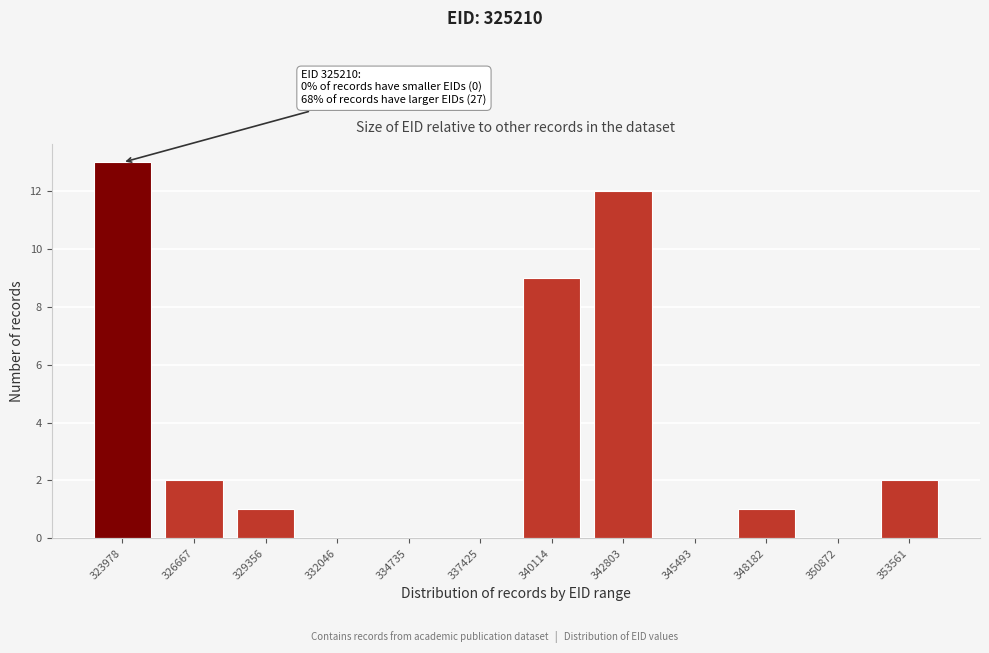

Reading left to right, transcribe all the data shown in this chart.

323978=13	326667=2	329356=1	332046=0	334735=0	337425=0	340114=9	342803=12	345493=0	348182=1	350872=0	353561=2